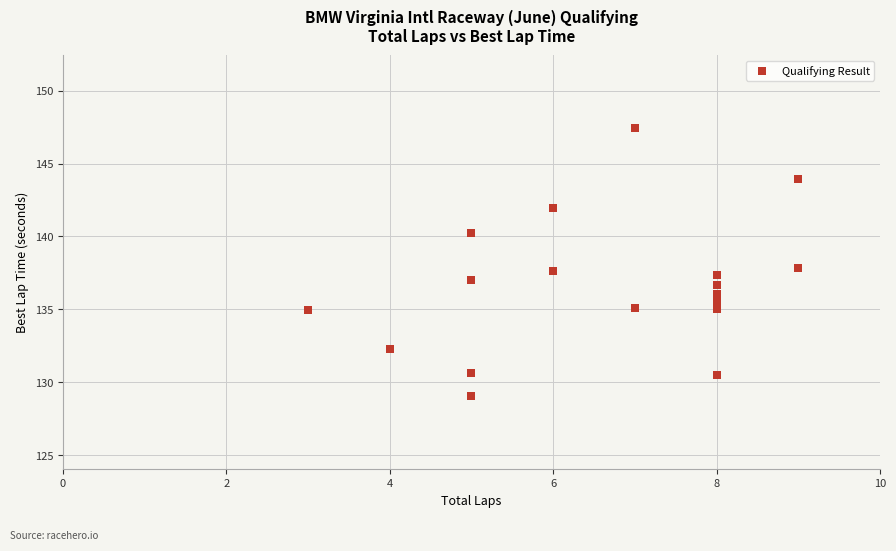

What is the range of Y values (max minus min)?

18.4